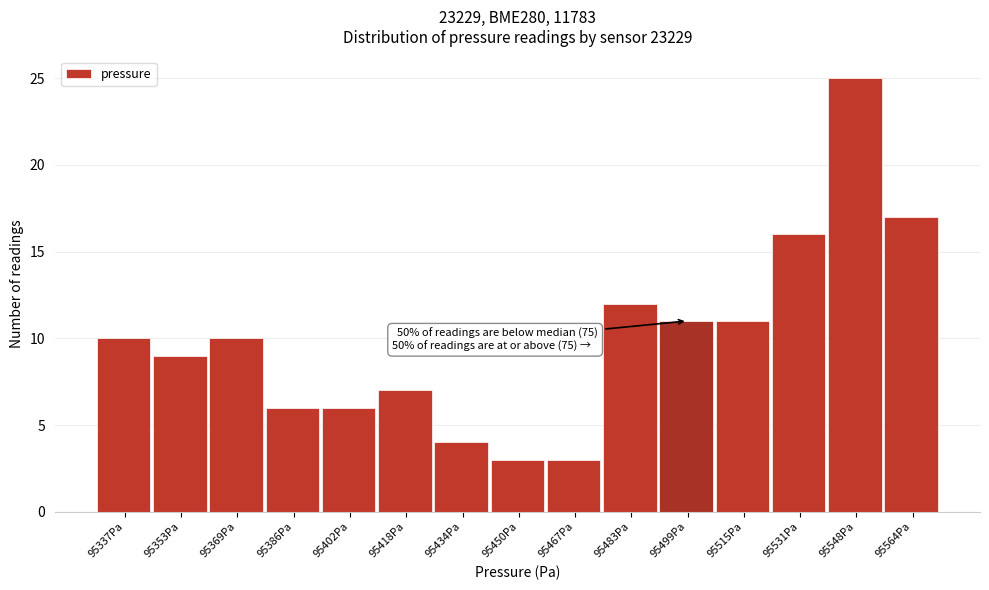

Reading left to right, extract all data points from this chart.

10	9	10	6	6	7	4	3	3	12	11	11	16	25	17